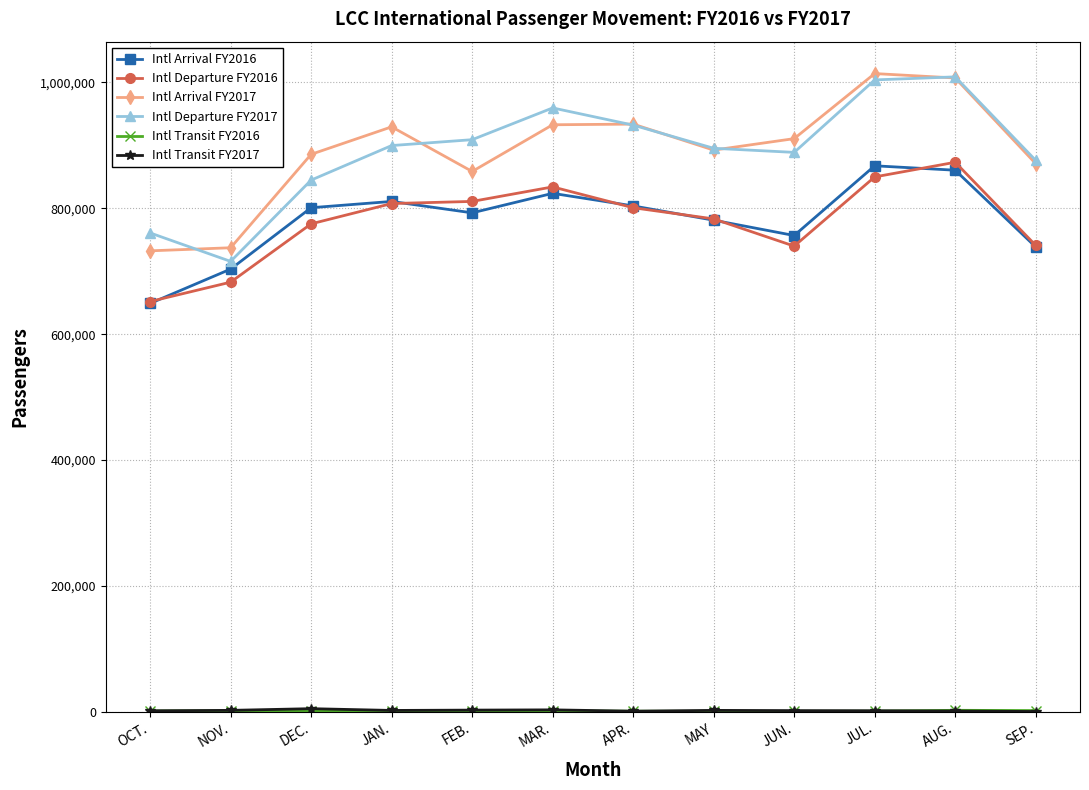

True or false: Intl Arrival FY2016 has more than 1 interior local peaks.

True